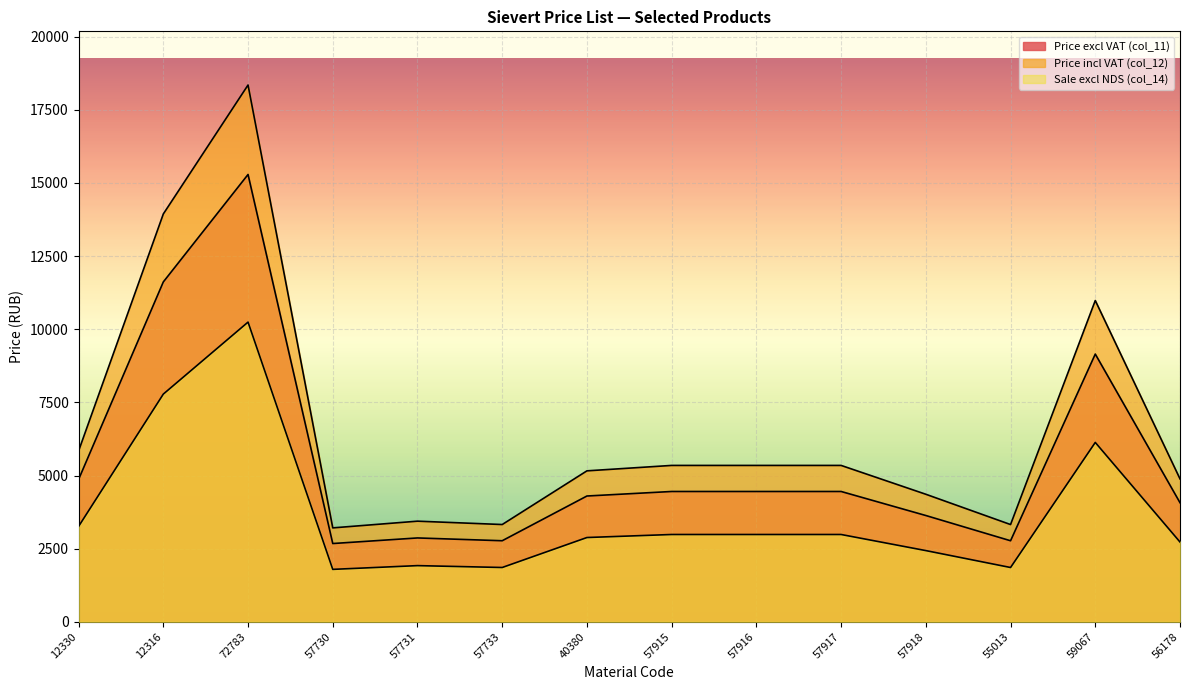

At which label does Sale excl NDS (col_14) reach its peak?

72783